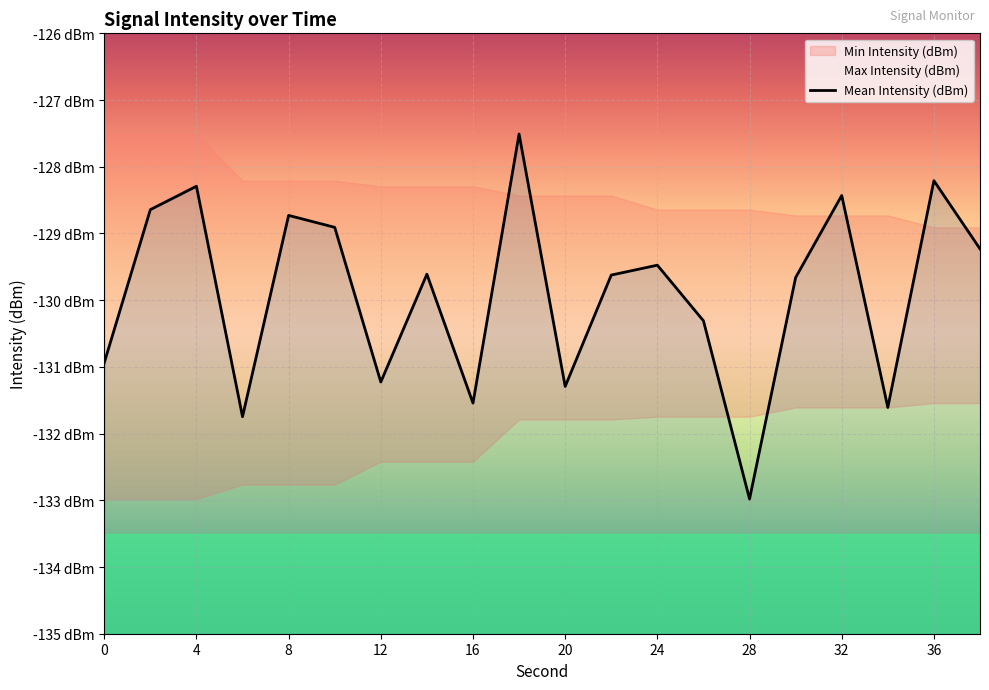

Does the chart display data point markers on the line(s)?

No